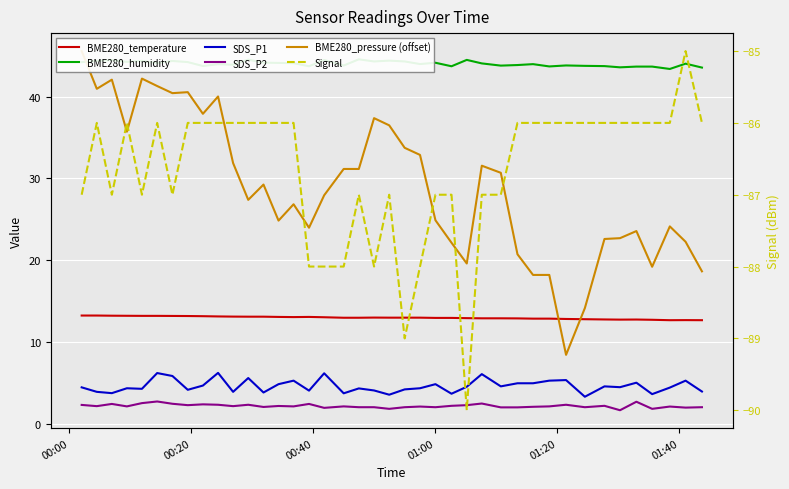

Reading left to right, list all the values displayed in this chart.

BME280_temperature: 13.2	13.2	13.2	13.2	13.2	13.2	13.2	13.2	13.1	13.1	13.1	13.1	13.1	13.1	13.0	13.1	13.0	12.9	12.9	13.0	13.0	13.0	13.0	12.9	12.9	12.9	12.9	12.9	12.9	12.8	12.8	12.8	12.8	12.7	12.7	12.7	12.7	12.7	12.7	12.7
BME280_humidity: 44.2	44.4	44.5	44.3	44.4	44.1	44.4	44.2	43.8	44.0	43.9	44.5	44.2	44.1	44.1	43.7	44.5	43.8	44.6	44.3	44.4	44.3	44.0	44.2	43.7	44.5	44.1	43.8	43.9	44.0	43.7	43.8	43.8	43.8	43.6	43.7	43.7	43.4	44.0	43.6
SDS_P1: 4.4	3.9	3.7	4.3	4.2	6.2	5.8	4.1	4.7	6.2	3.9	5.6	3.8	4.8	5.2	4.0	6.2	3.7	4.3	4.0	3.5	4.2	4.3	4.8	3.6	4.5	6.0	4.5	4.9	4.9	5.2	5.3	3.3	4.5	4.5	5.0	3.6	4.4	5.2	3.9
SDS_P2: 2.3	2.1	2.4	2.1	2.5	2.7	2.4	2.2	2.4	2.3	2.1	2.3	2.0	2.1	2.1	2.4	1.9	2.1	2.0	2.0	1.8	2.0	2.1	2.0	2.2	2.2	2.5	2.0	2.0	2.0	2.1	2.3	2.0	2.2	1.6	2.7	1.8	2.1	1.9	2.0
BME280_pressure (offset): 45.6	41.0	42.1	35.7	42.2	41.3	40.4	40.6	37.9	40.0	31.9	27.4	29.2	24.8	26.8	24.0	27.9	31.2	31.2	37.4	36.5	33.8	32.9	24.9	22.1	19.6	31.6	30.7	20.7	18.2	18.2	8.4	14.1	22.6	22.7	23.6	19.2	24.1	22.2	18.6
Signal: -87.0	-86.0	-87.0	-86.0	-87.0	-86.0	-87.0	-86.0	-86.0	-86.0	-86.0	-86.0	-86.0	-86.0	-86.0	-88.0	-88.0	-88.0	-87.0	-88.0	-87.0	-89.0	-88.0	-87.0	-87.0	-90.0	-87.0	-87.0	-86.0	-86.0	-86.0	-86.0	-86.0	-86.0	-86.0	-86.0	-86.0	-86.0	-85.0	-86.0